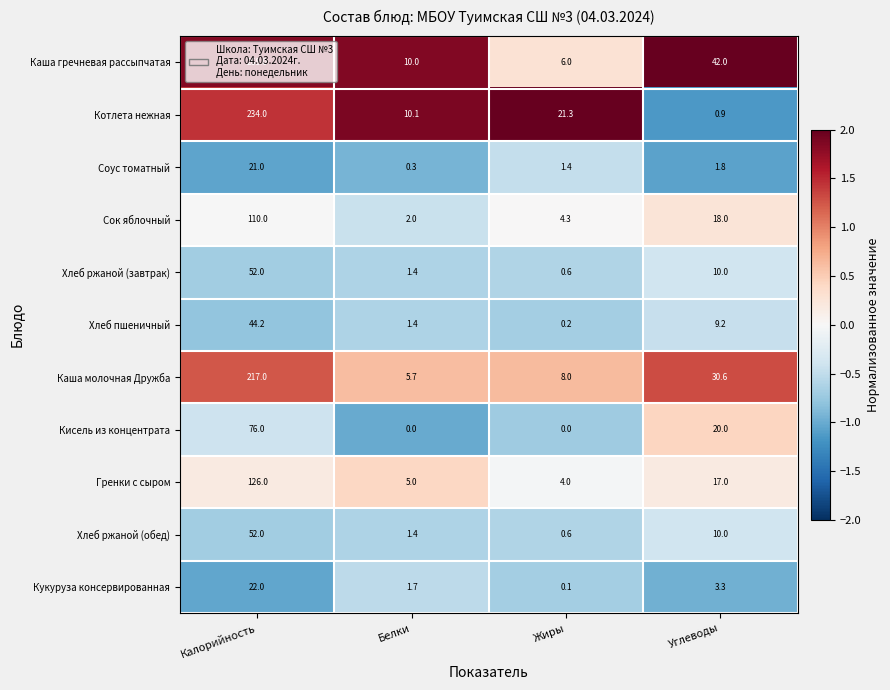

How many categories are shown in the chart?

4